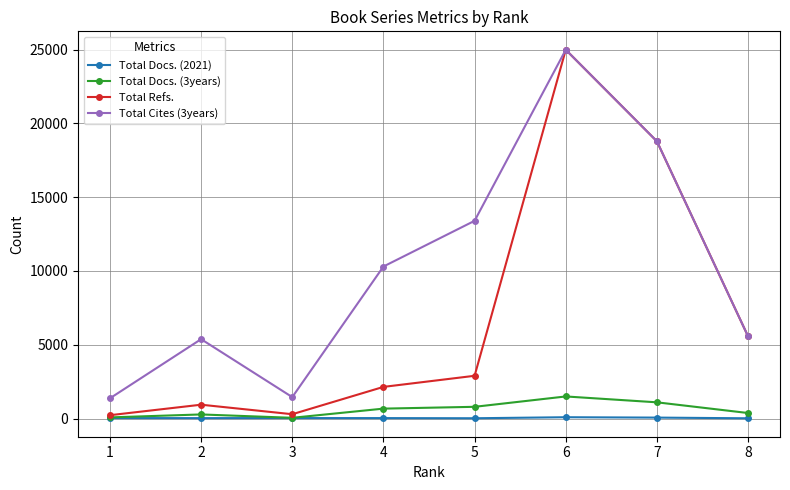

True or false: Total Docs. (2021) has more than 0 interior local peaks.

True